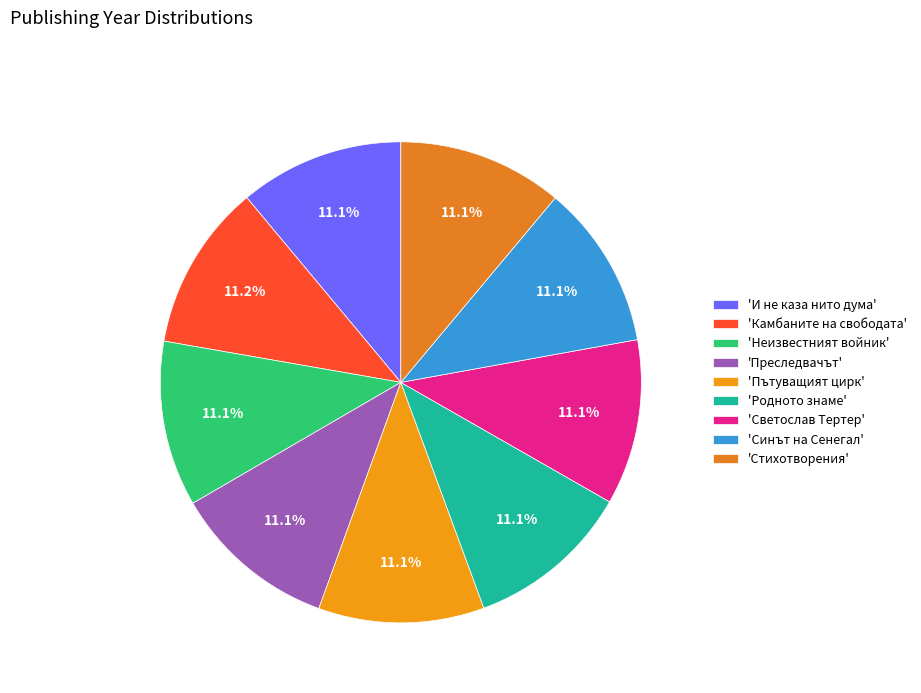

Which category has the smallest portion of the pie?

Синът на Сенегал